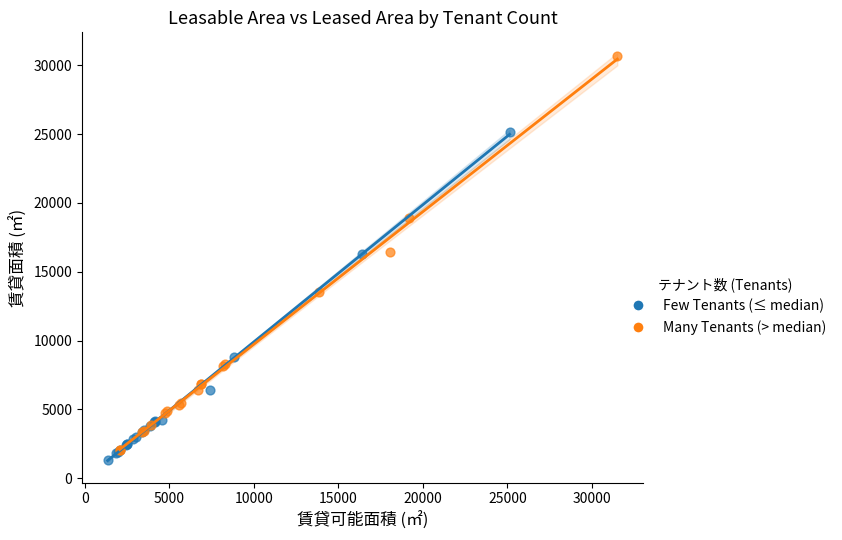

Which series has the largest Y range (max minus min)?

Many Tenants (> median)